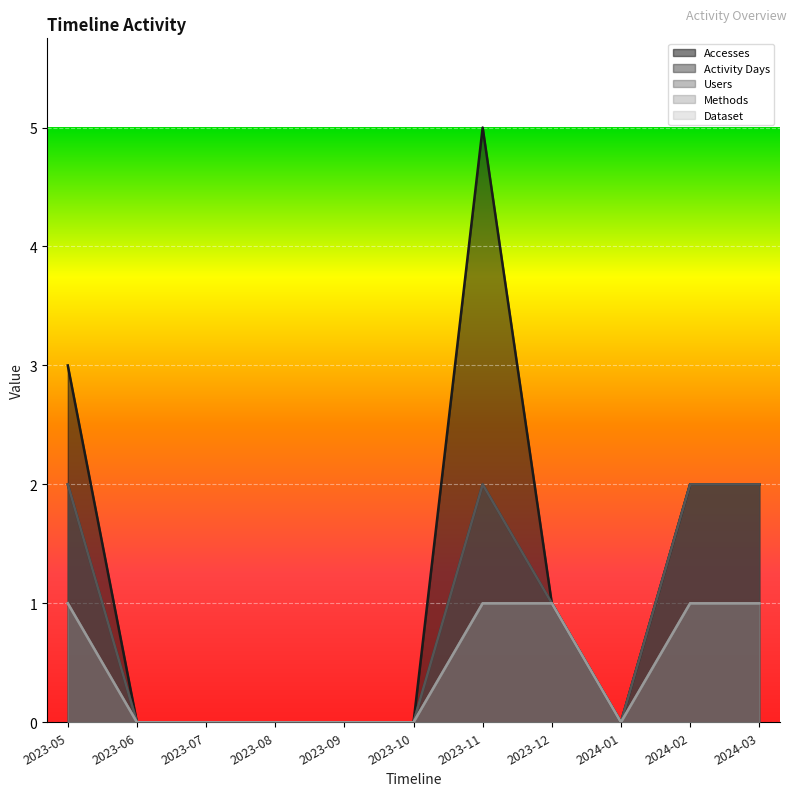

Rank the categories by Users value from highest to lowest.

2023-05, 2023-11, 2024-02, 2024-03, 2023-12, 2023-06, 2023-07, 2023-08, 2023-09, 2023-10, 2024-01